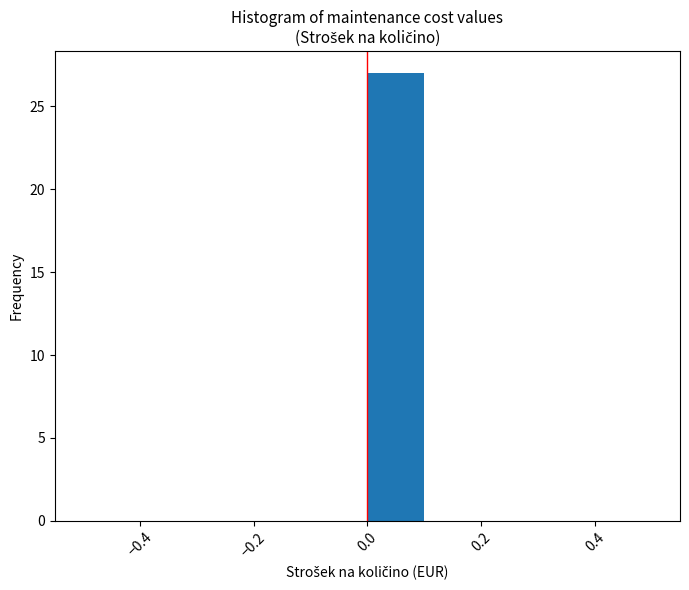

Over which range of the x-axis is the bar tallest?

0.0 to 0.1